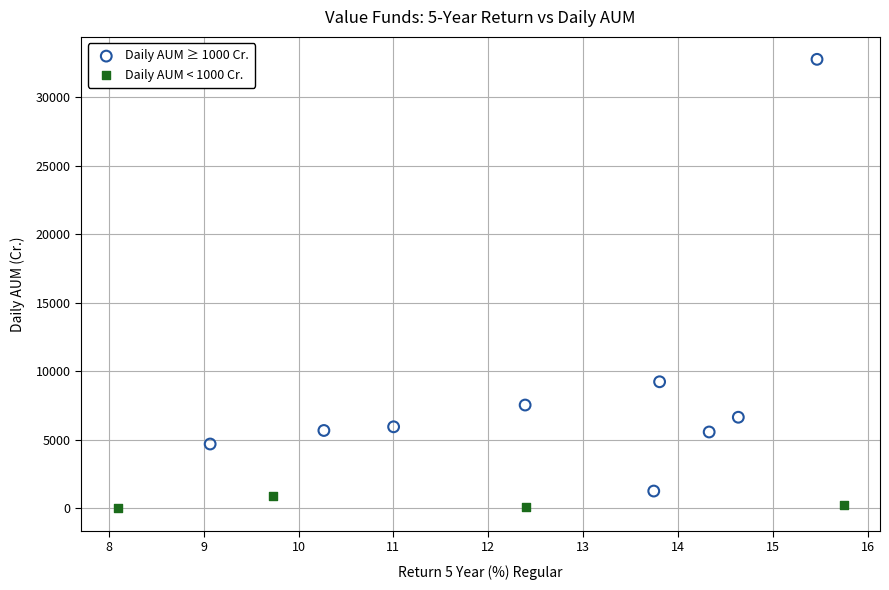

Which series contains the highest Y value?

Daily AUM ≥ 1000 Cr.